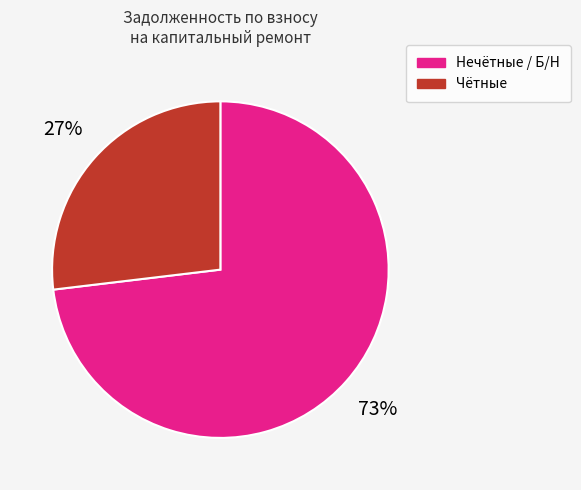

To the nearest percent, what is the difference between the largest and smallest slice percentages?

46%